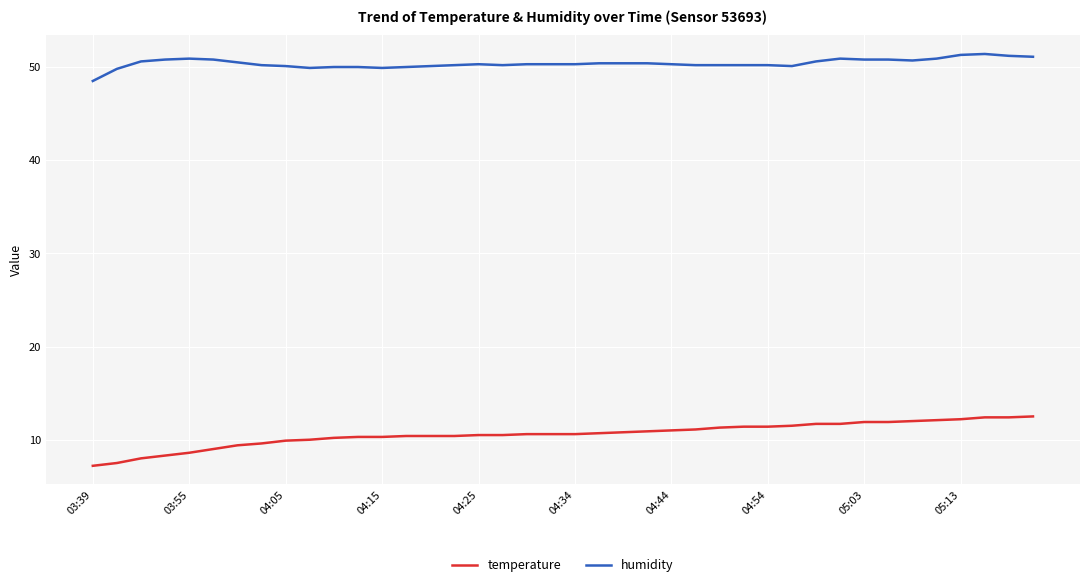

Which series has the largest total across all categories?

humidity